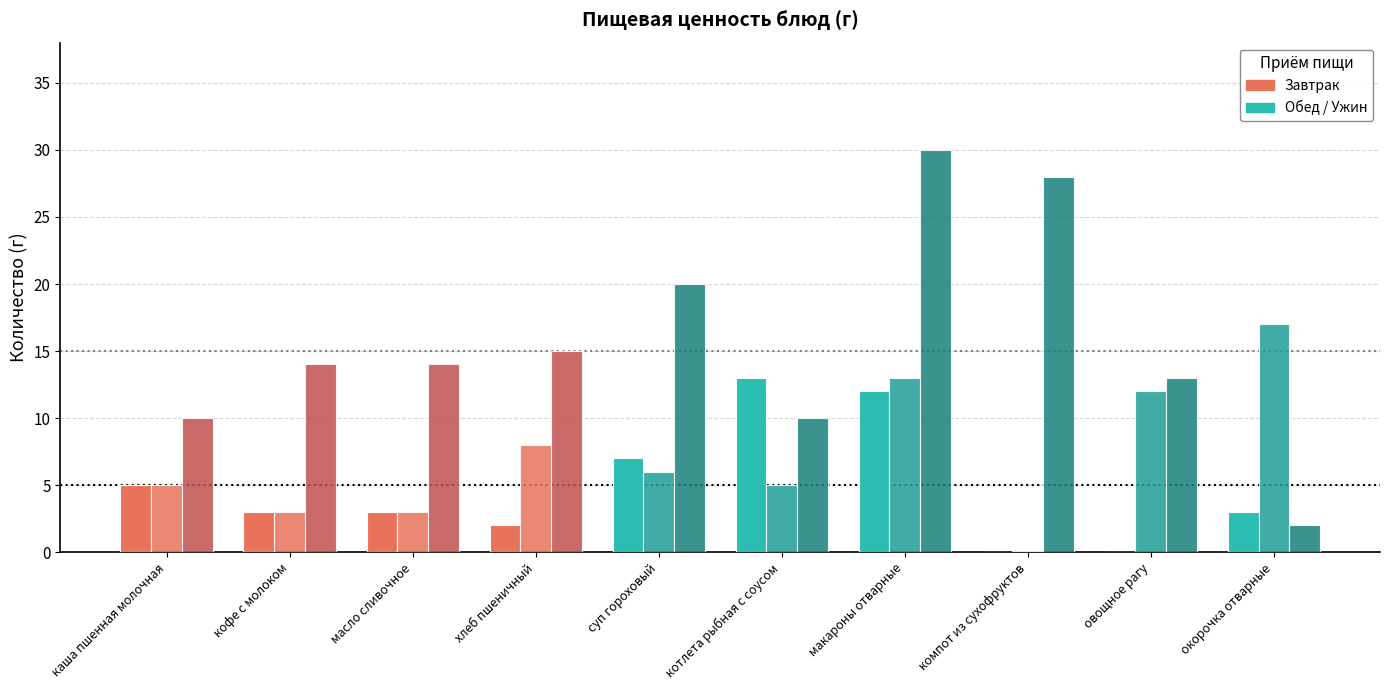

What is the total value across all series at окорочка отварные?

22.0